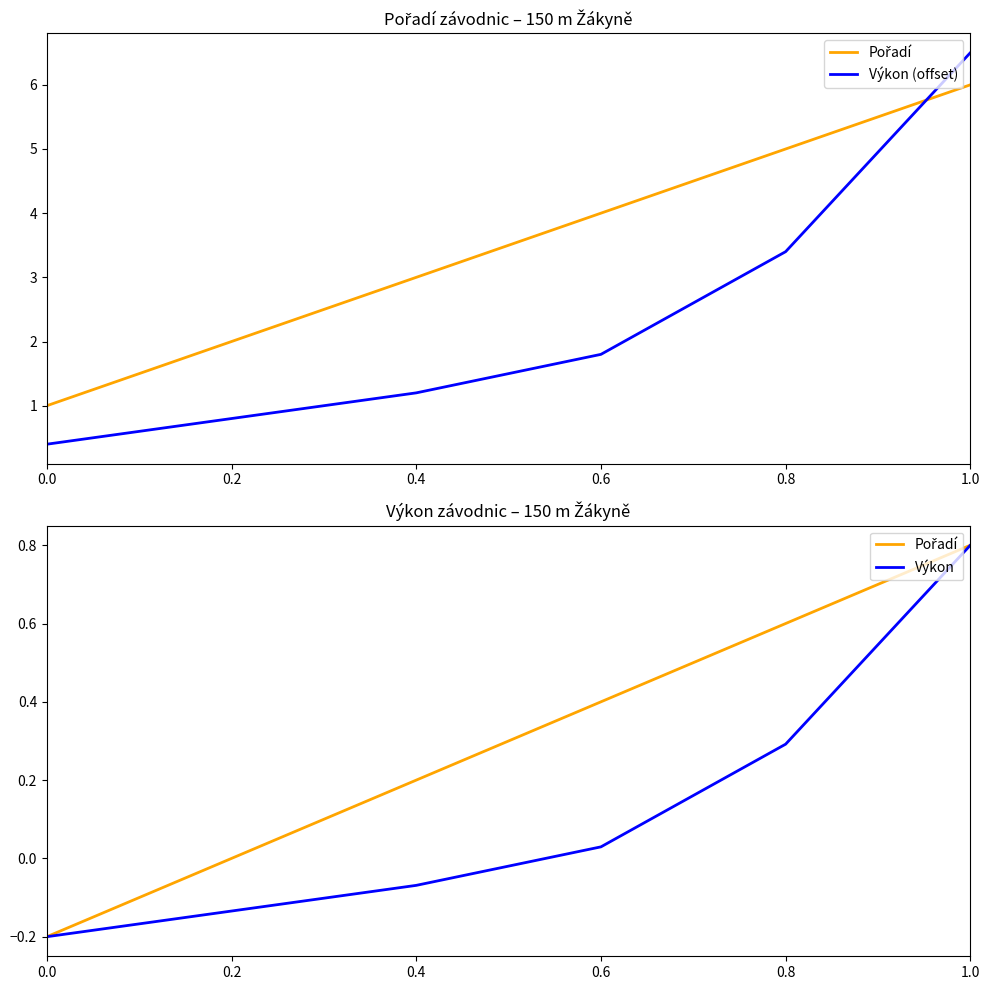

Between 0.6 and 0.2, which is larger?

0.6